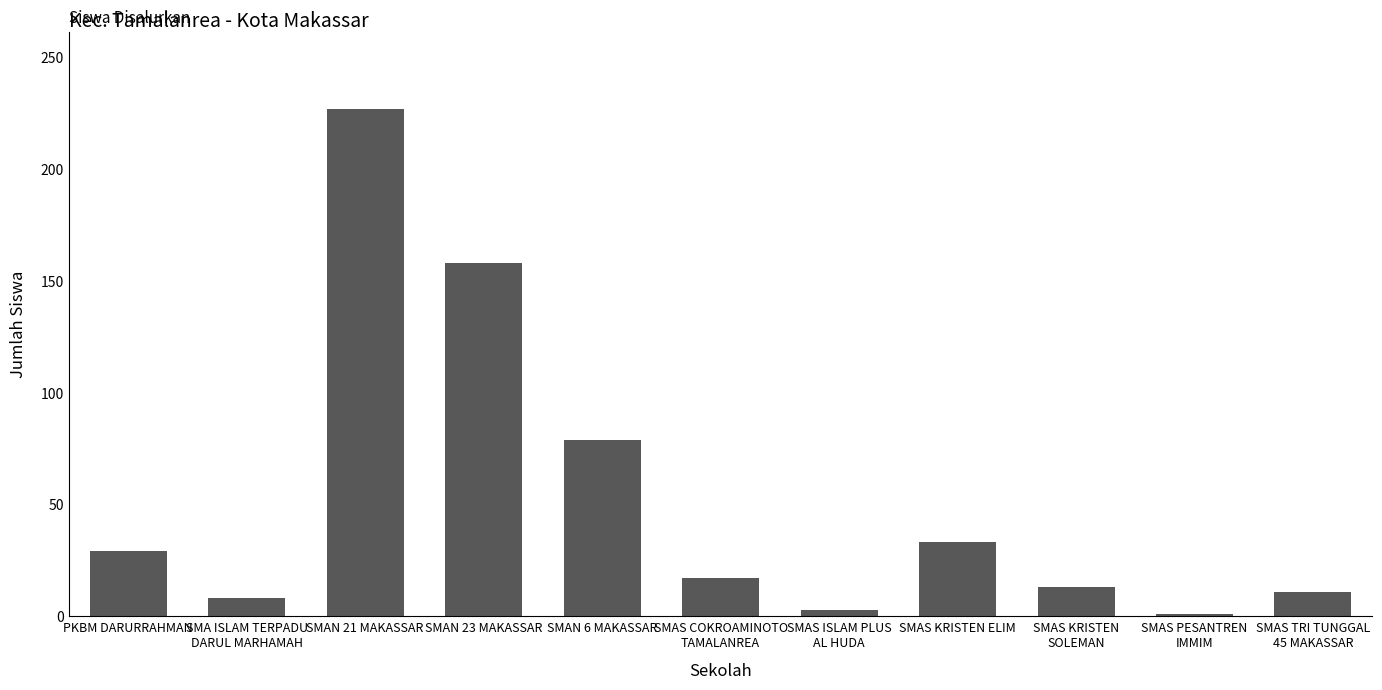

Count the number of data series in this chart.

1